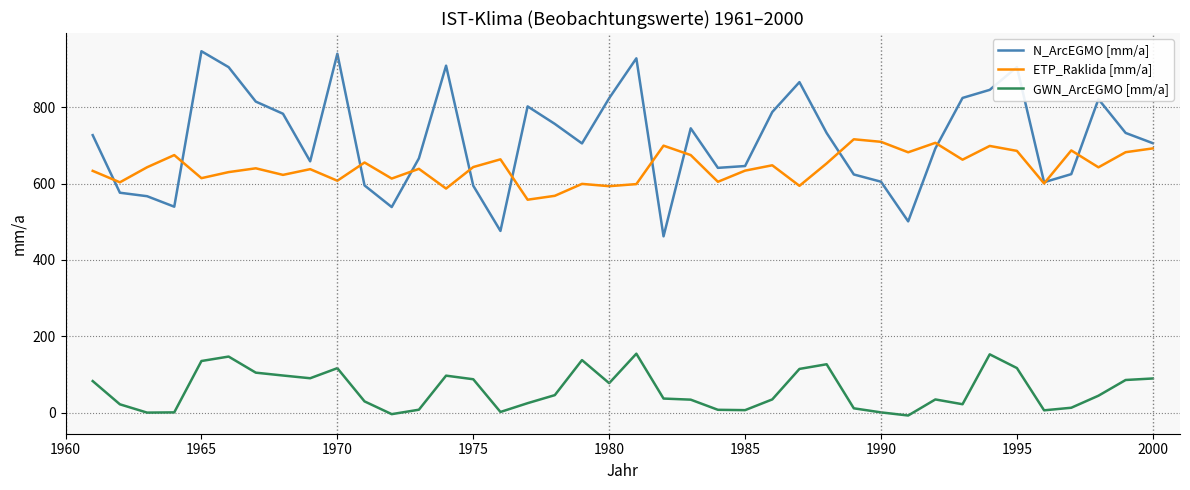

Which series has the largest total across all categories?

N_ArcEGMO [mm/a]